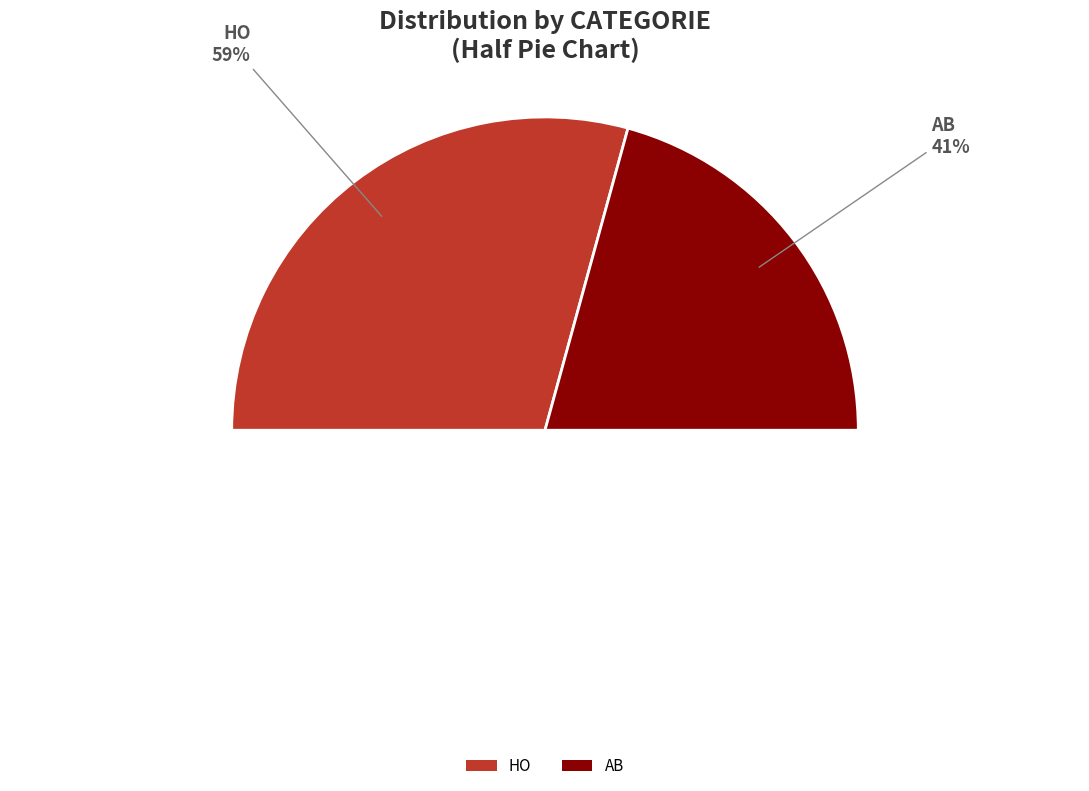

Which slice represents more than half of the pie?

HO